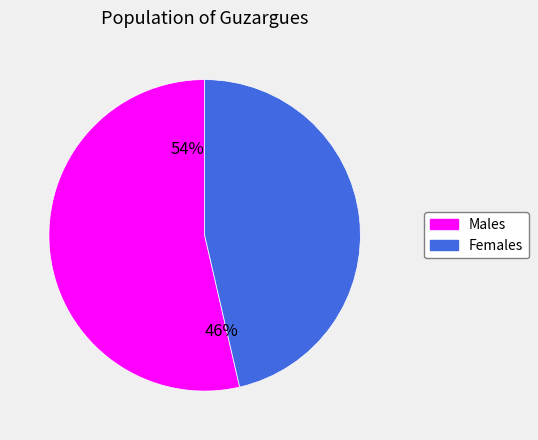

Is the sum of 5 and 8 greater than half?

No